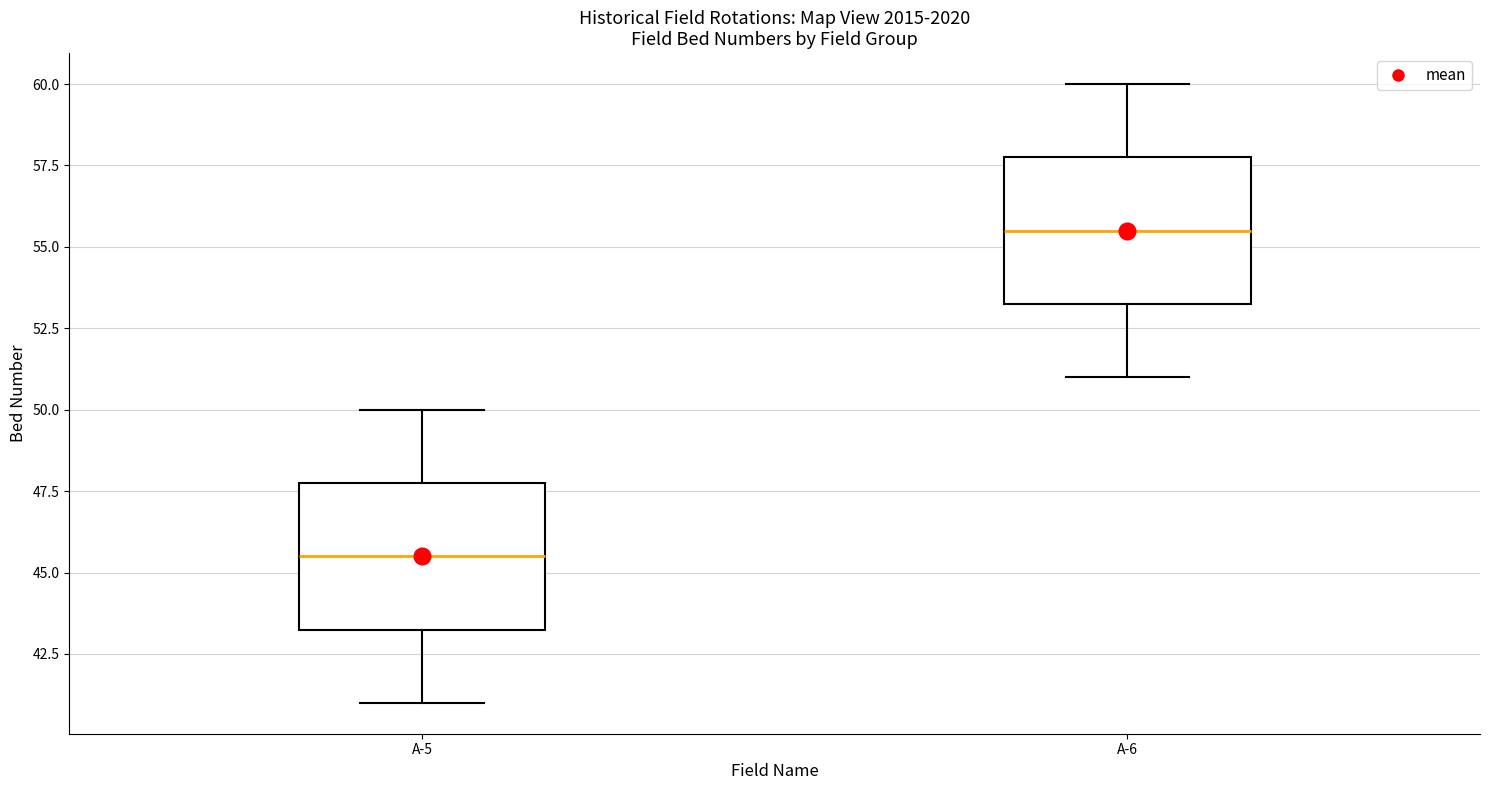

Which box's median line is the highest?

A-6